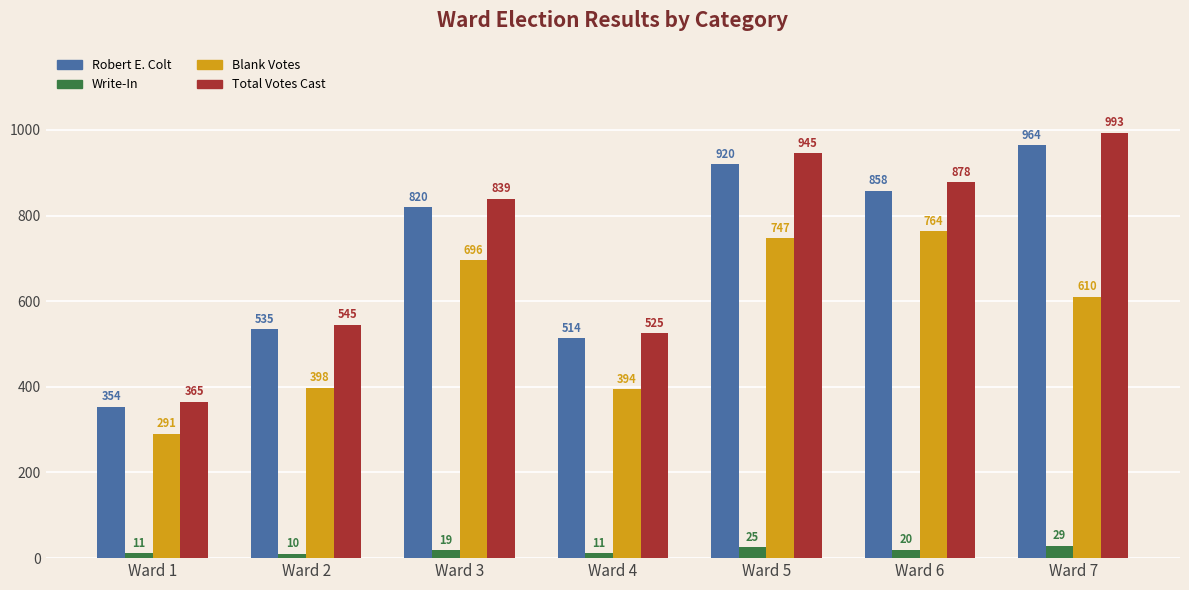

What is the total value across all series at Ward 1?

1021